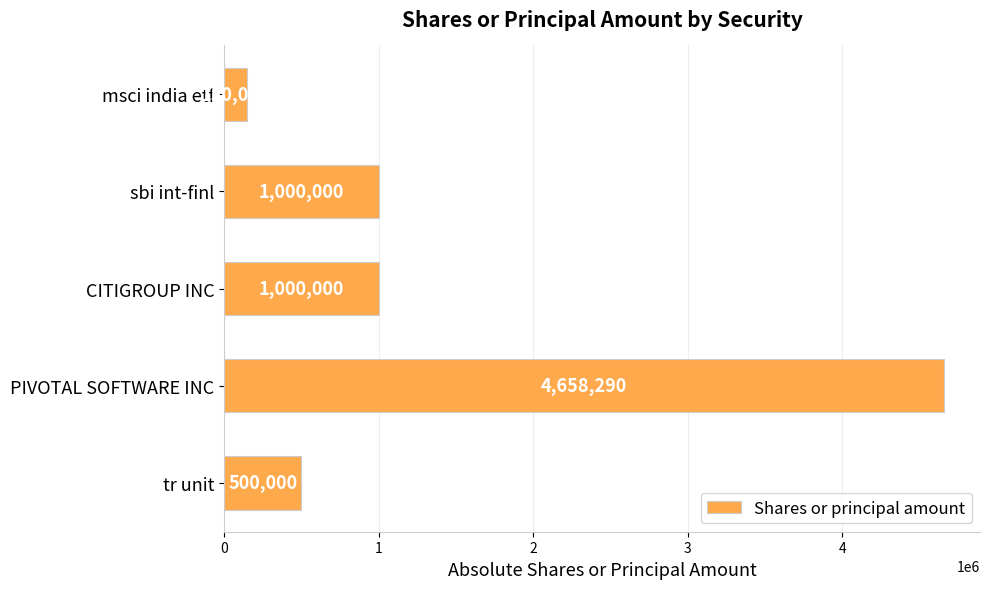

How many data points does each series have?

5